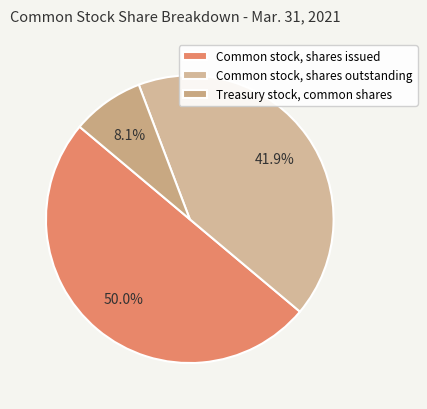

Is Common stock, shares issued the majority of the pie?

No